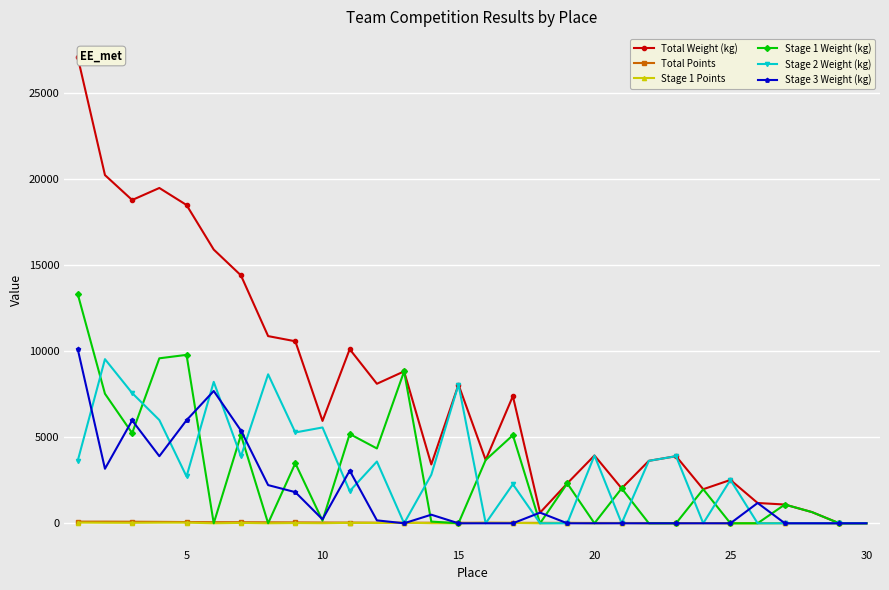

Which series has the largest range (max minus min)?

Total Weight (kg)